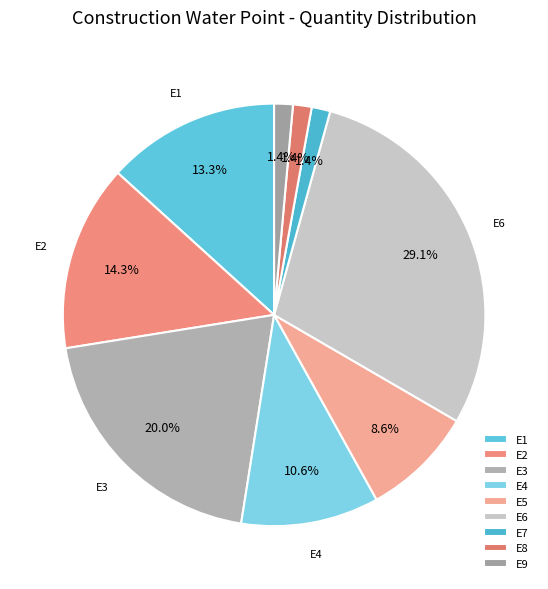

To the nearest percent, what portion does E9 represent?

1%